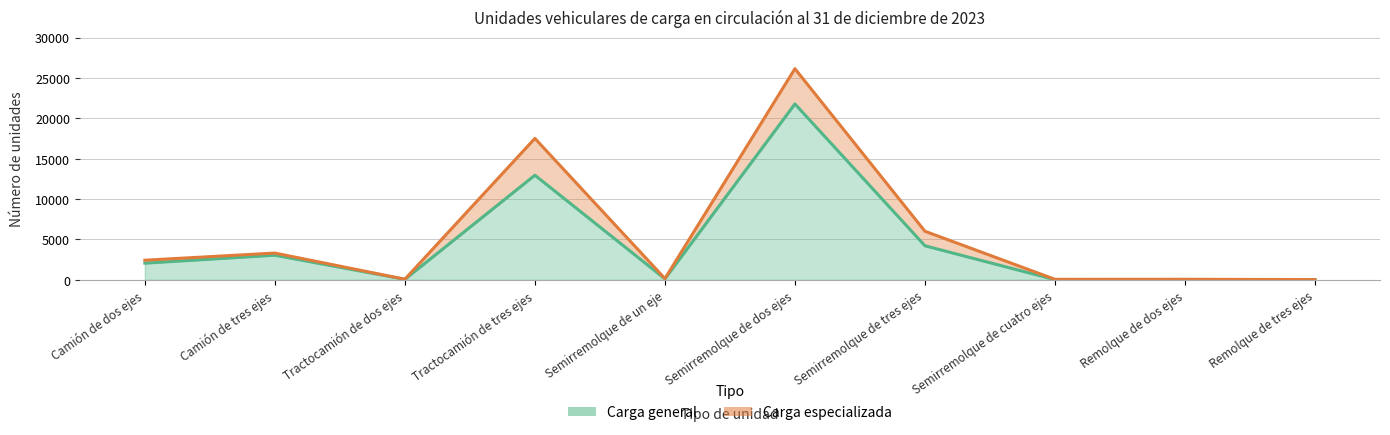

How many interior local valleys (lower than both neighbors) does the data have?

3